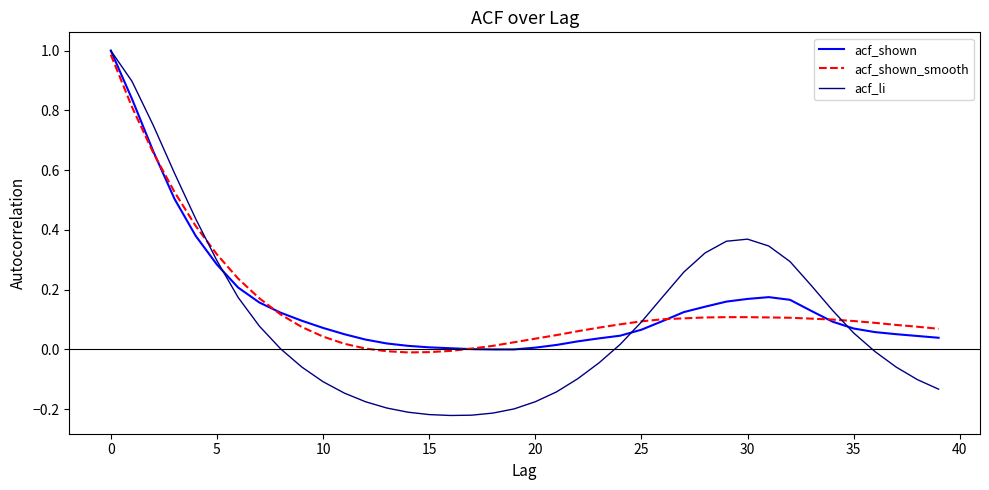

Which series has the widest spread of values?

acf_li